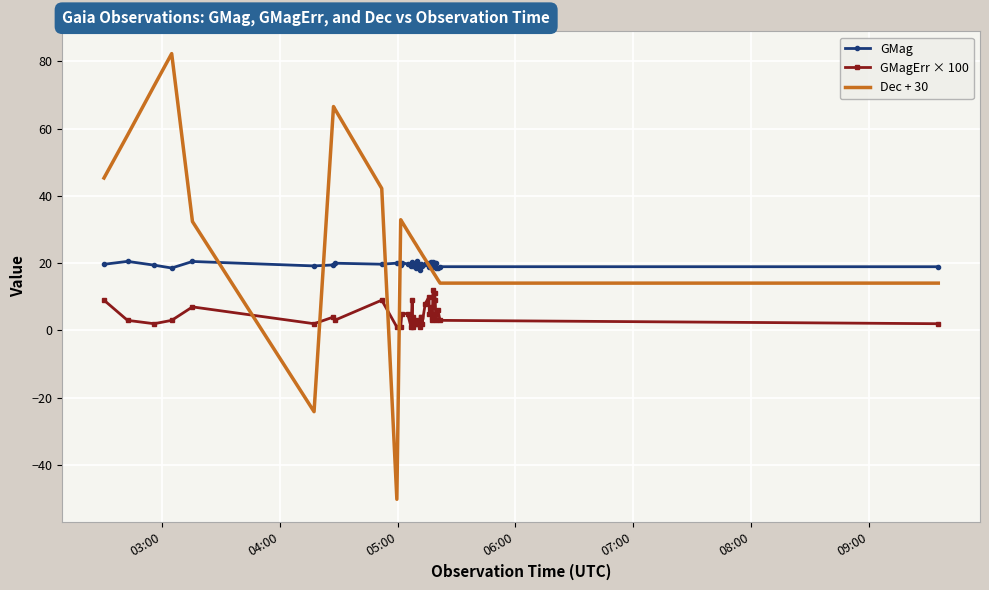

True or false: GMag and GMagErr × 100 intersect in this chart.

False